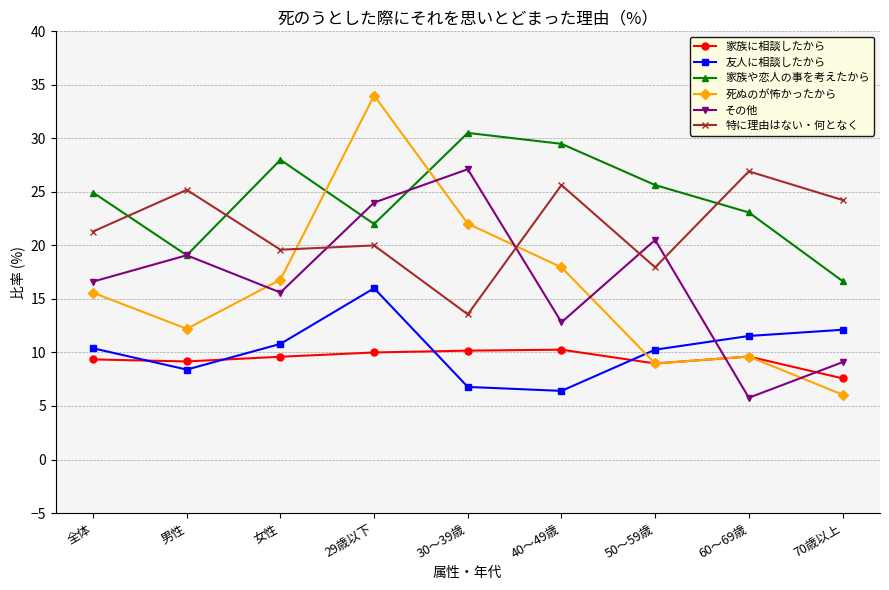

Rank the series at 30～39歳 from highest to lowest value.

家族や恋人の事を考えたから, その他, 死ぬのが怖かったから, 特に理由はない・何となく, 家族に相談したから, 友人に相談したから